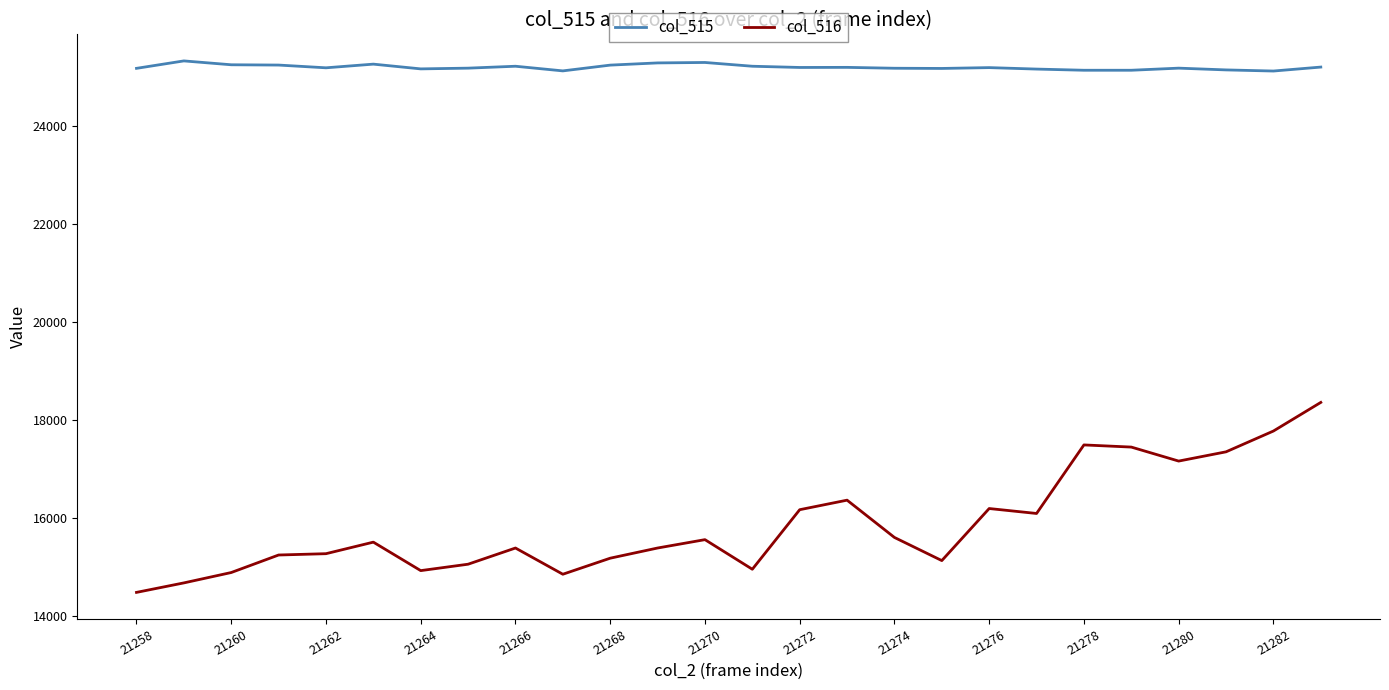

List the series in order of their overall mean, highest first.

col_515, col_516